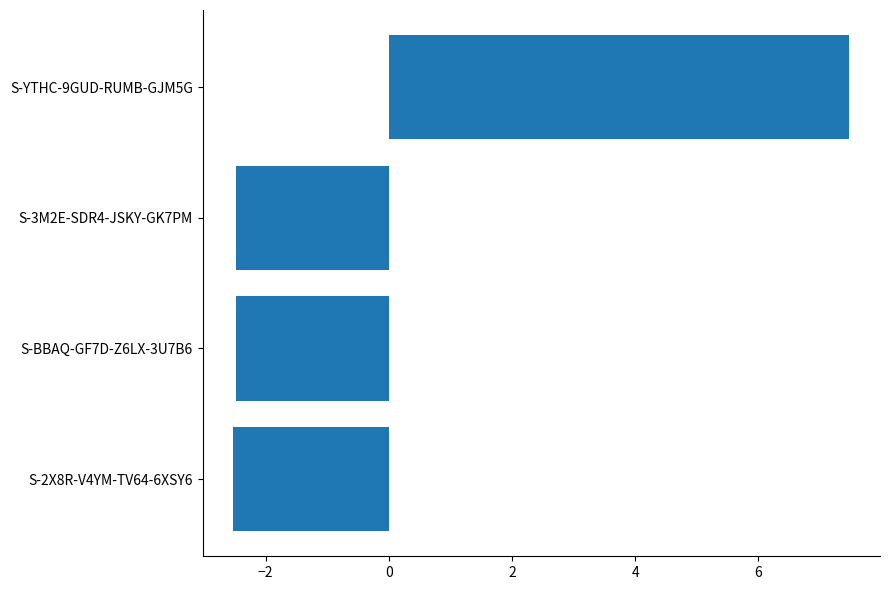

What is the greatest value displayed?

7.5